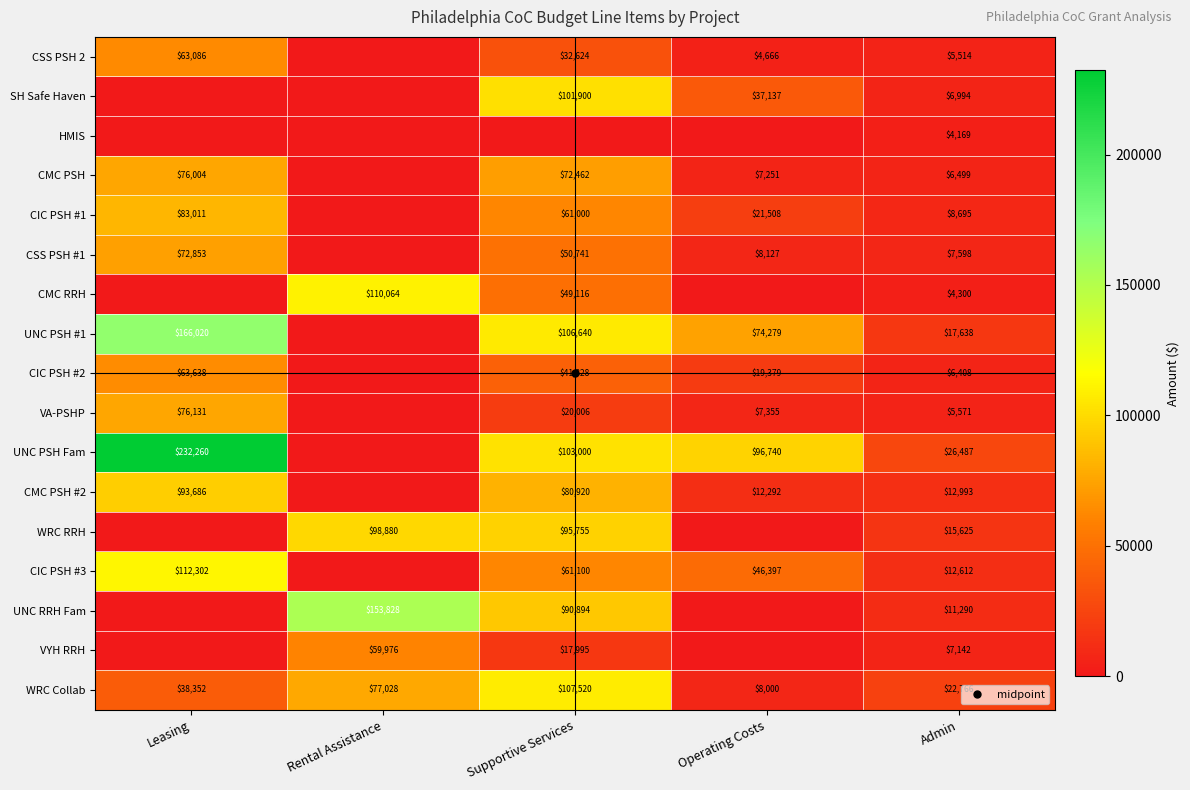

Between Leasing and Rental Assistance, which is larger?

Leasing